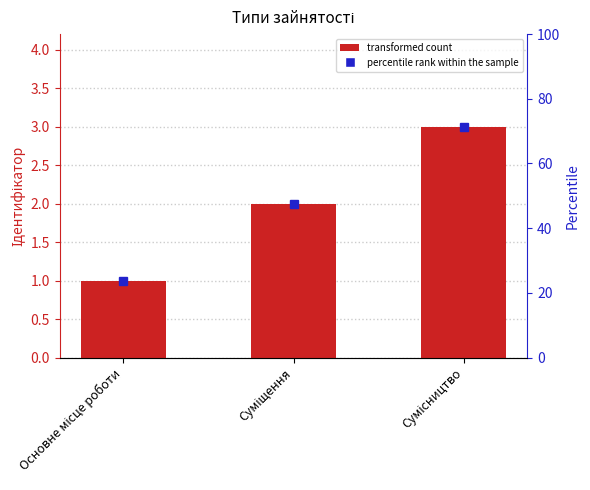

How many data points does each series have?

3